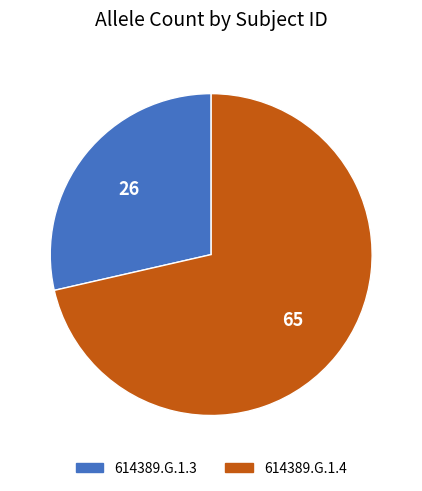

Is the sum of 614389.G.1.4 and 614389.G.1.3 greater than half?

Yes